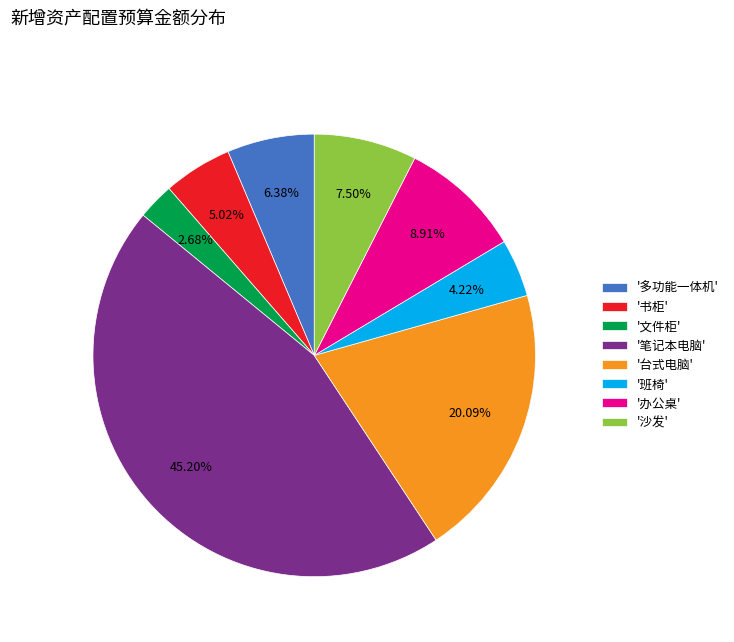

Does '沙发' account for over 50% of the chart?

No